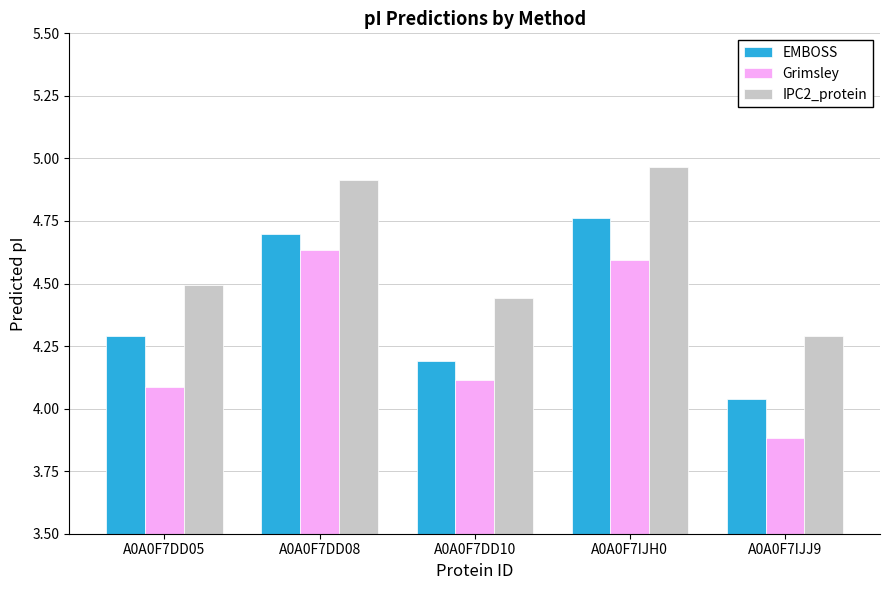

At which category is the sum across all series the highest?

A0A0F7IJH0